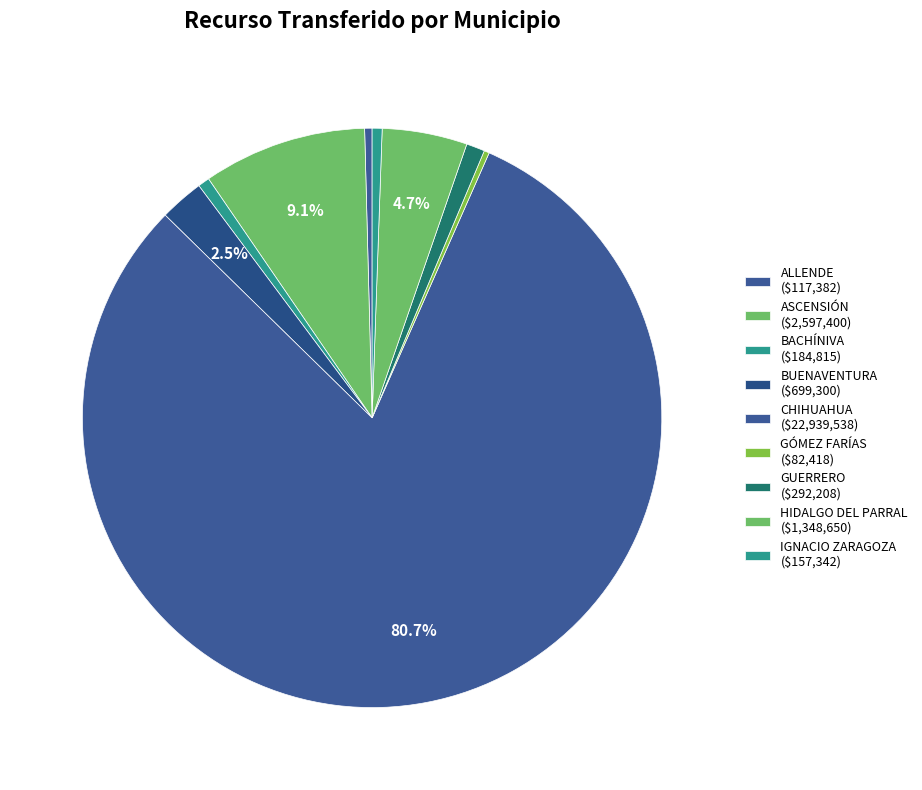

Count the number of slices in the pie.

9